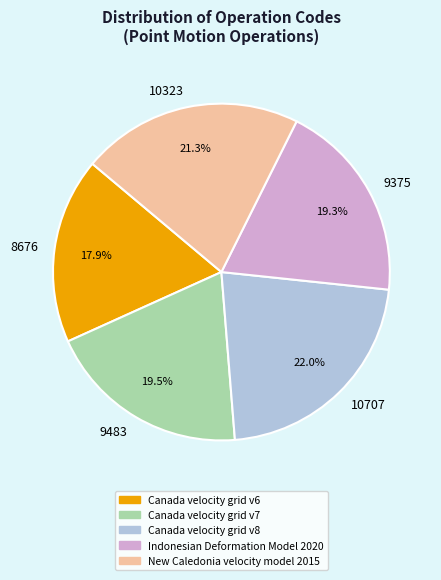

What percentage do 9483 and 8676 together represent?

37.4%